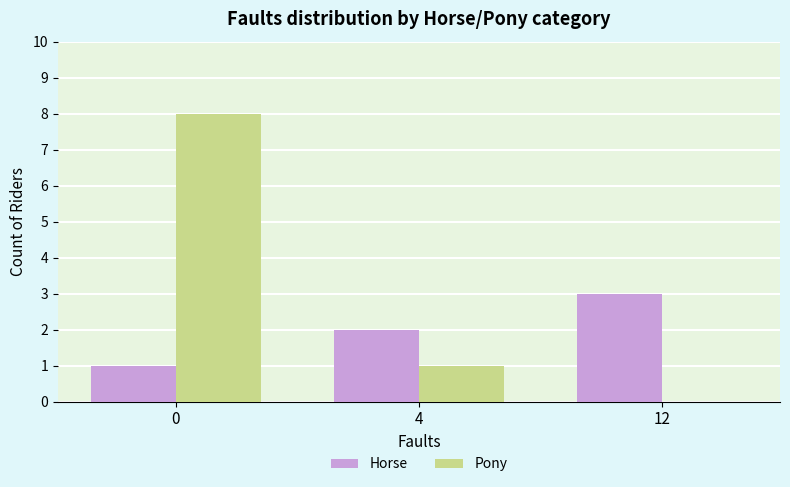

The value of Pony at 4 is 2. True or false?

False